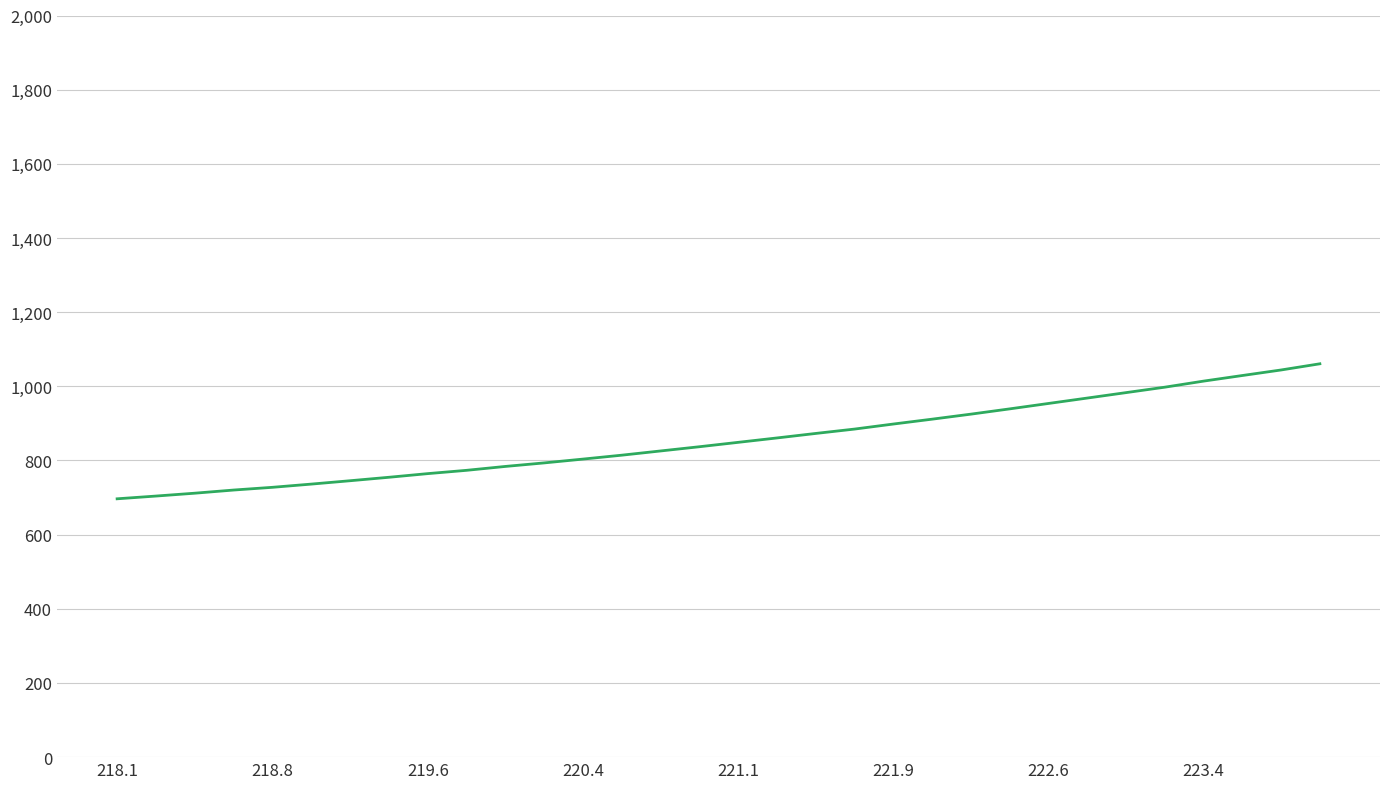

What is the smallest value displayed?

696.7